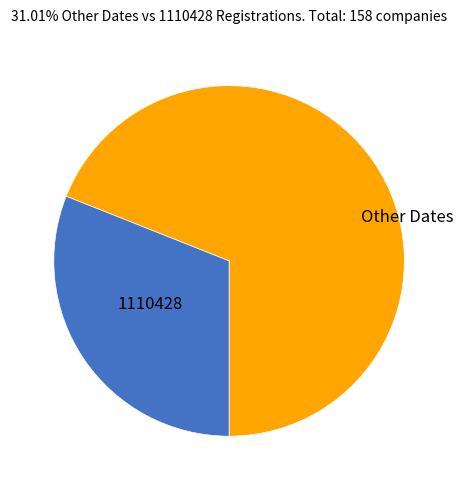

Does any single category account for the majority?

Yes